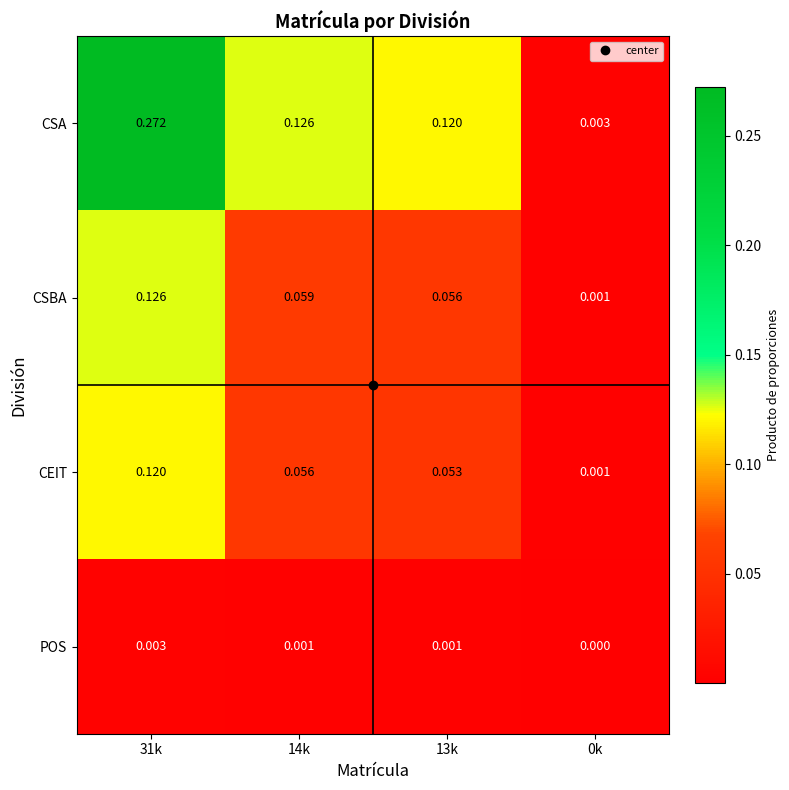

Between 14k and 13k, which series saw the biggest shift?

CSA